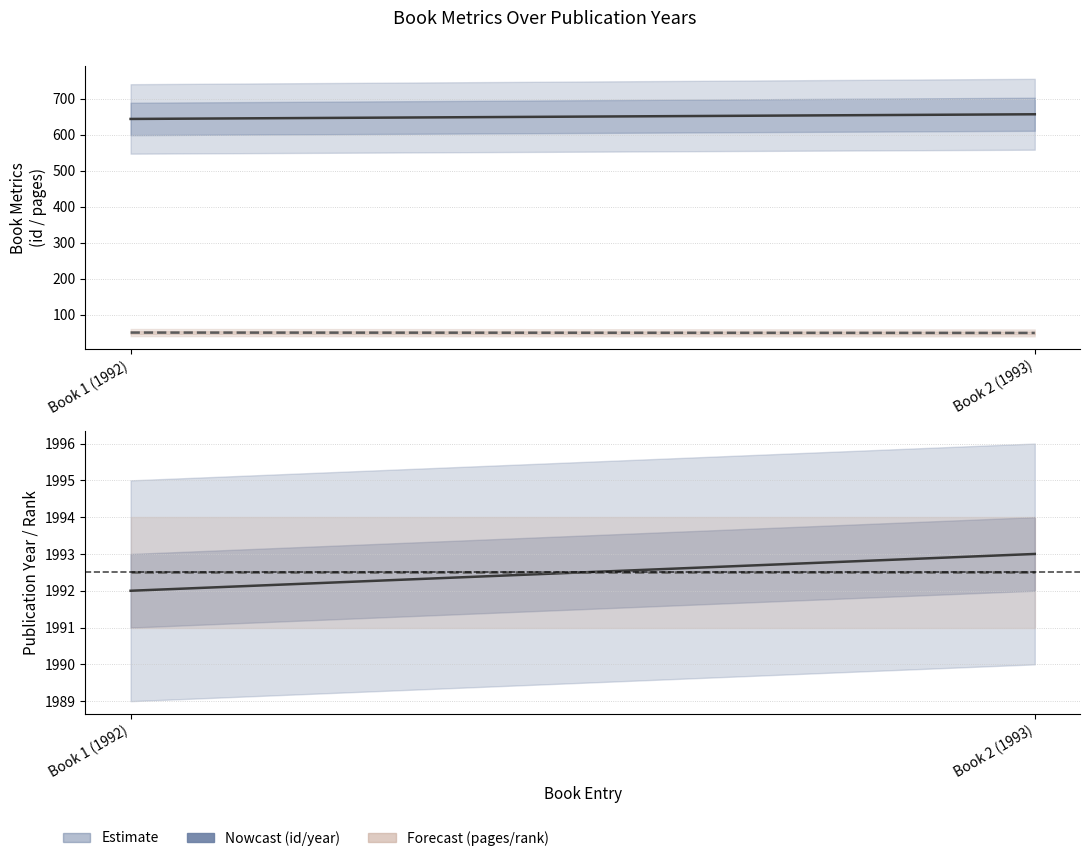

How many year values are between 1992 and 1993?

2